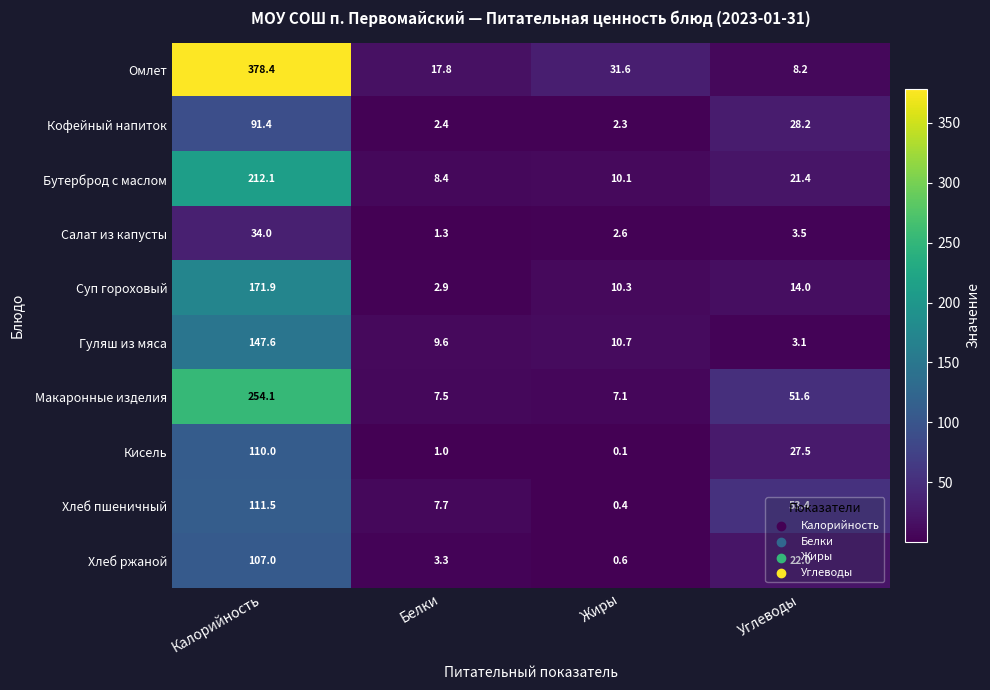

Which series changed the most between Белки and Углеводы?

Хлеб пшеничный